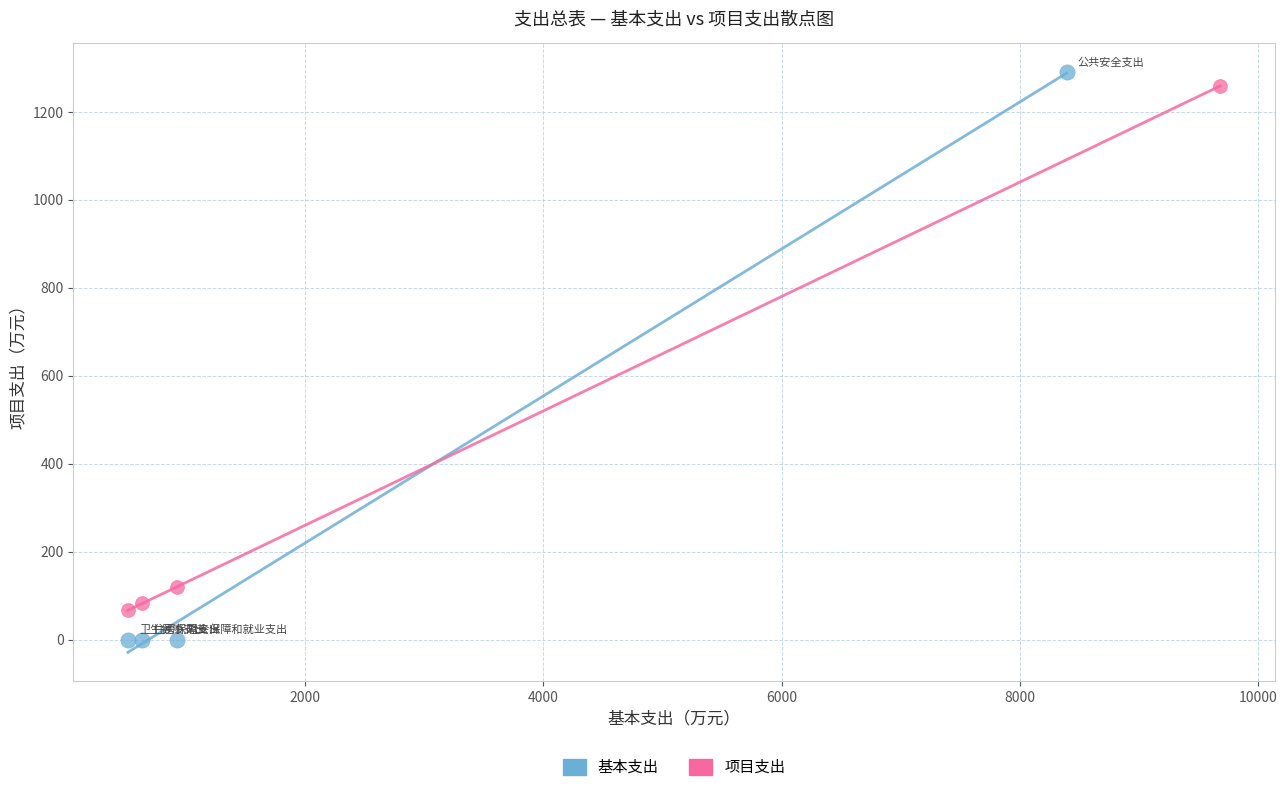

Which series reaches the minimum Y coordinate?

基本支出